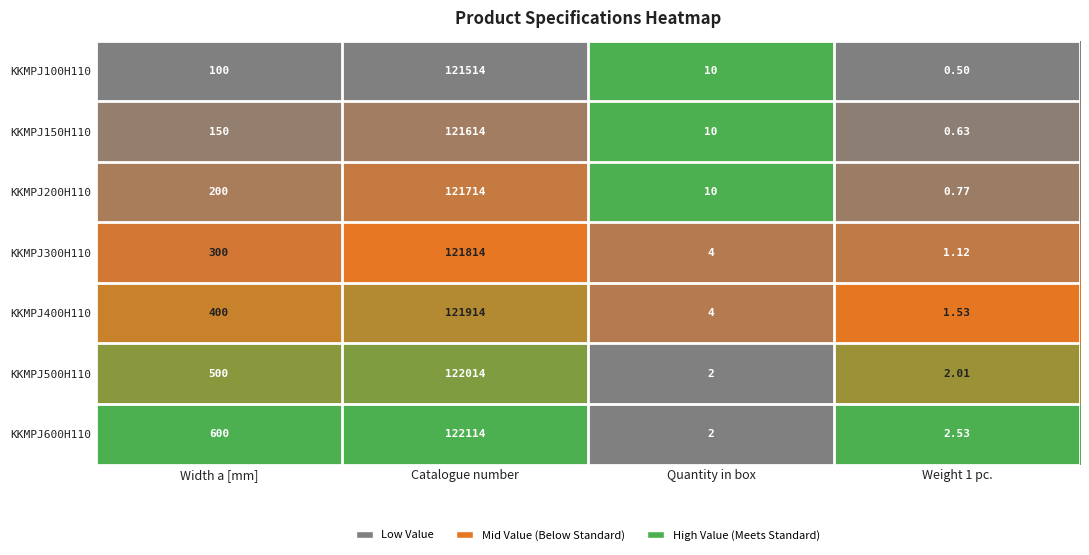

Which series has the largest total across all categories?

KKMPJ600H110